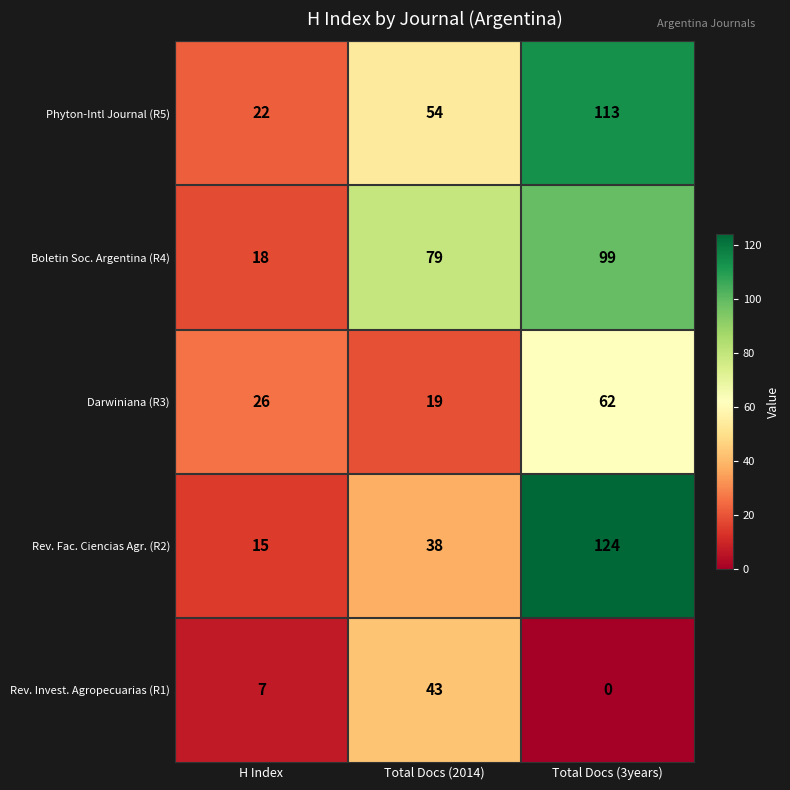

What is the lowest value of the Rev. Fac. Ciencias Agr. (R2) series?

15